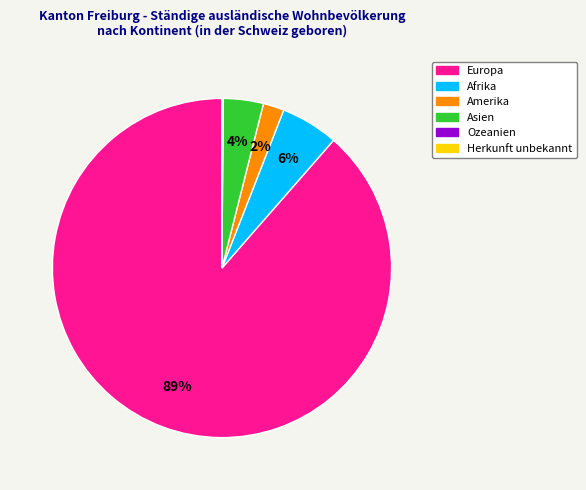

To the nearest percent, what is the average slice percentage?

17%